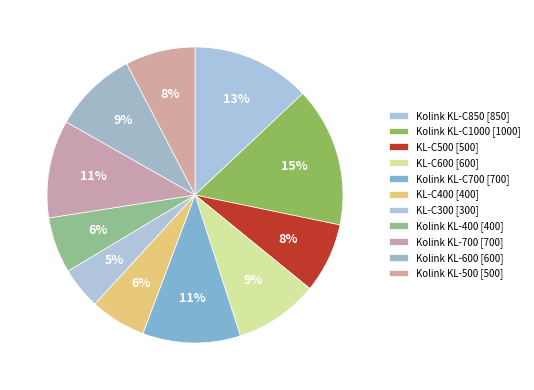

How many segments does this pie chart have?

11